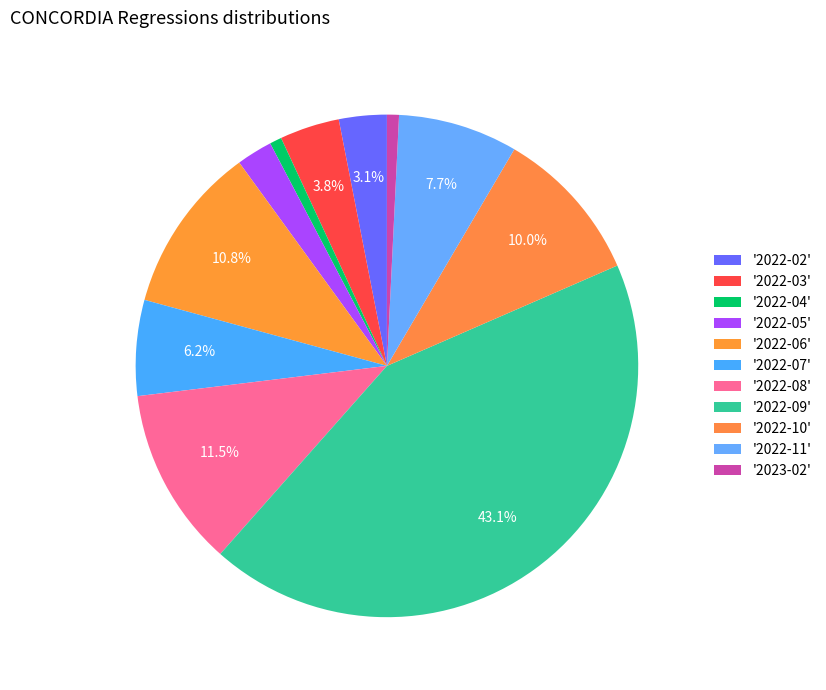

How many slices are in this pie chart?

11